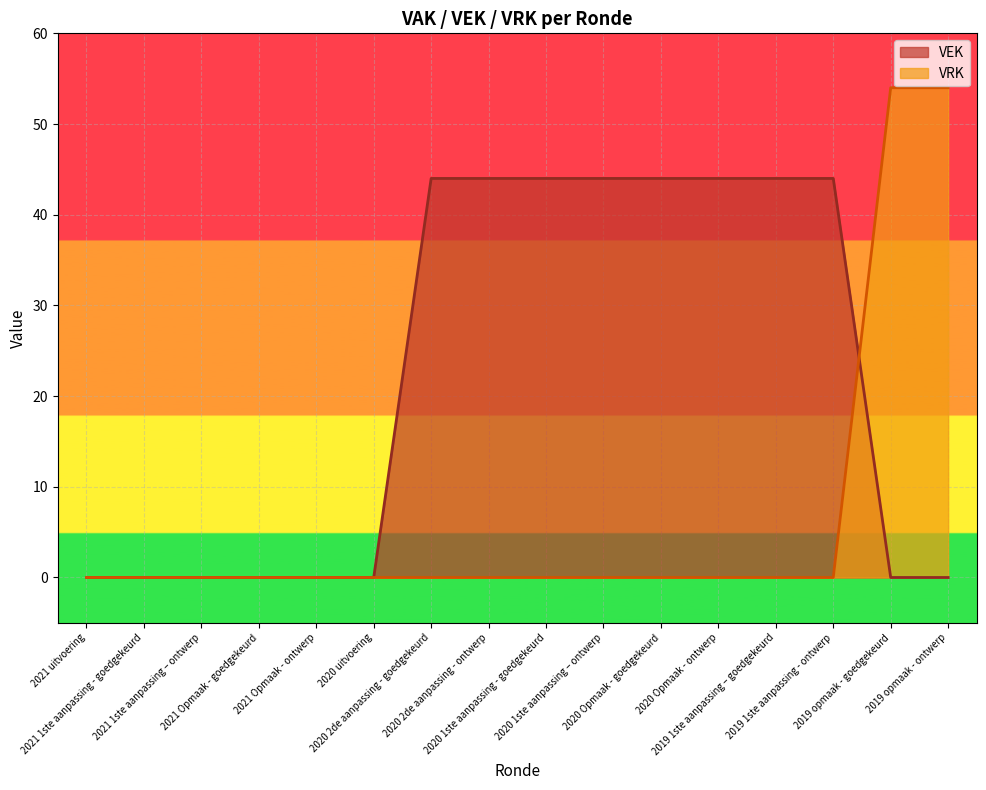

At which category does the chart reach its peak across all series?

2019 opmaak - goedgekeurd